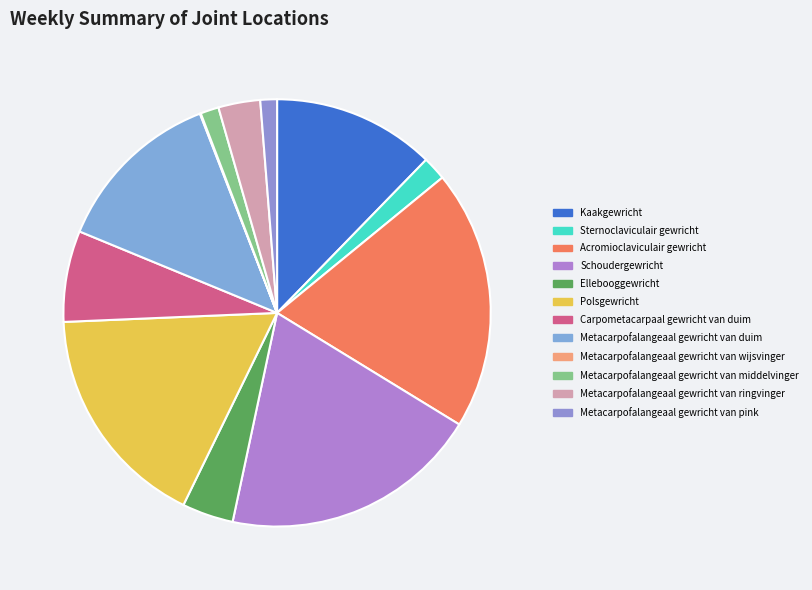

What percentage is the Metacarpofalangeaal gewricht van duim slice, to the nearest percent?

13%